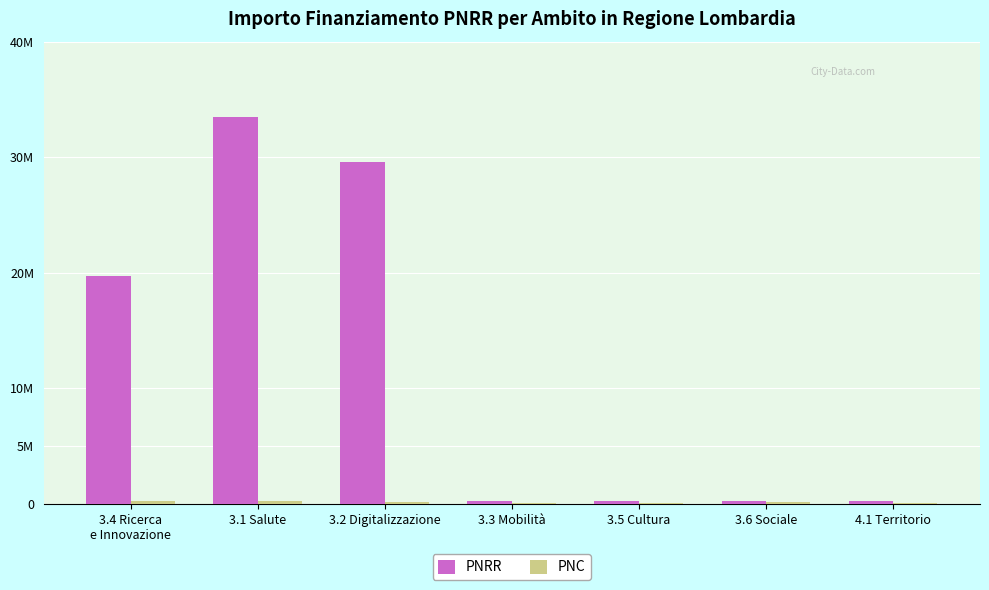

Does the chart contain stacked bars?

No